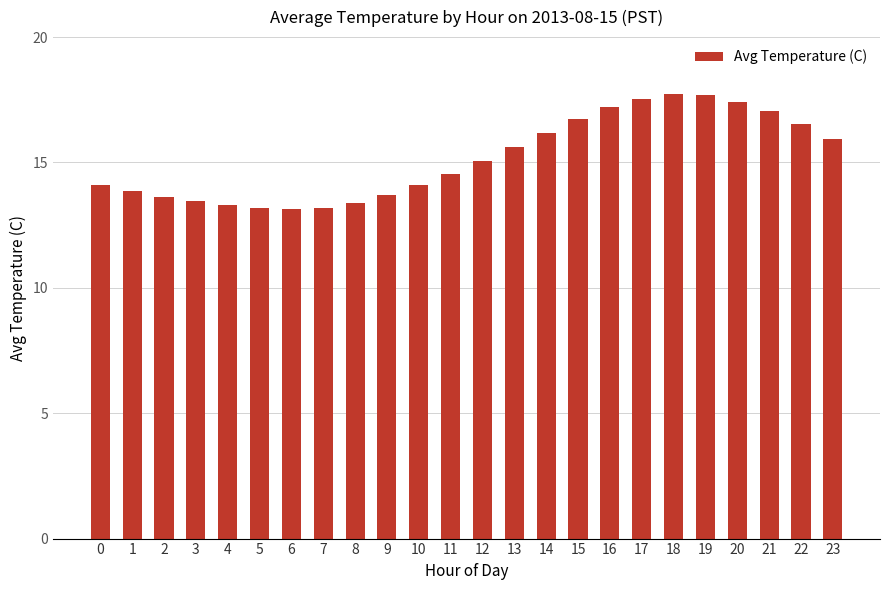

What is the greatest value displayed?

17.7